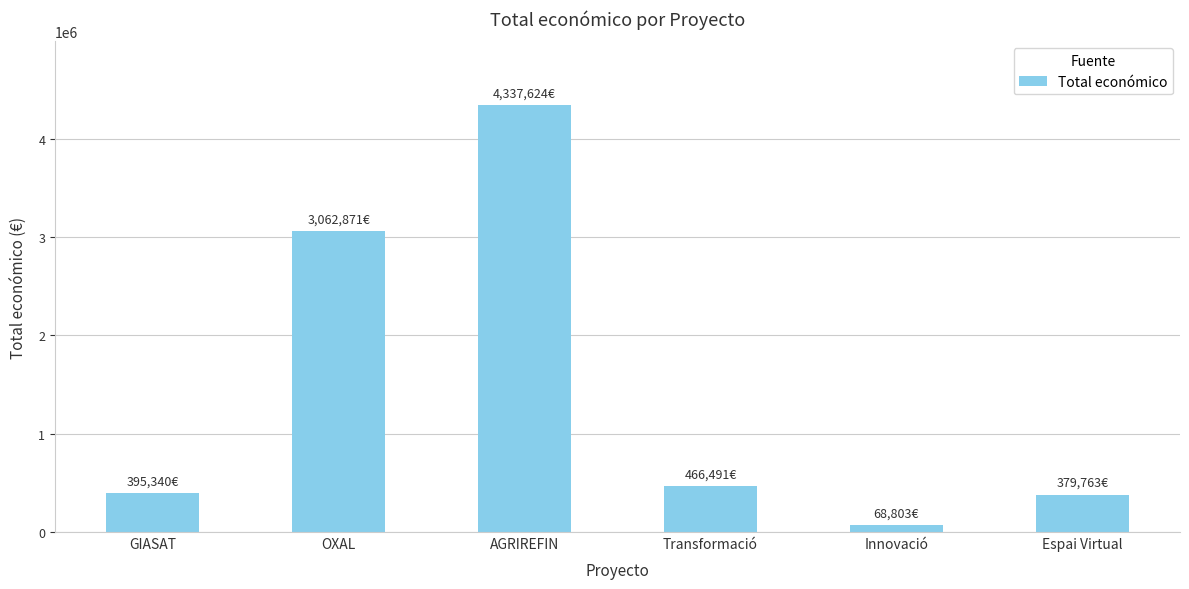

True or false: the data shows 4337624 at AGRIREFIN.

True